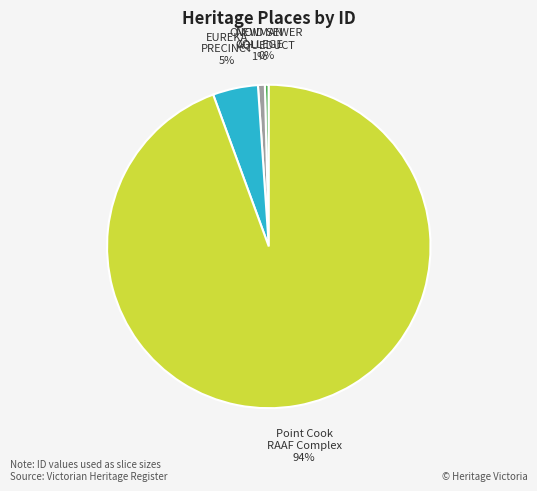

Does any single category account for the majority?

Yes